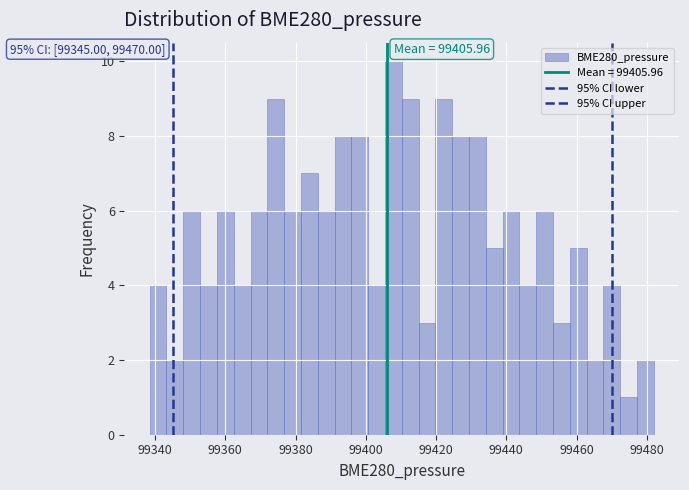

Read against the x-axis, roughly where is the centre of the tallest bar?

99408